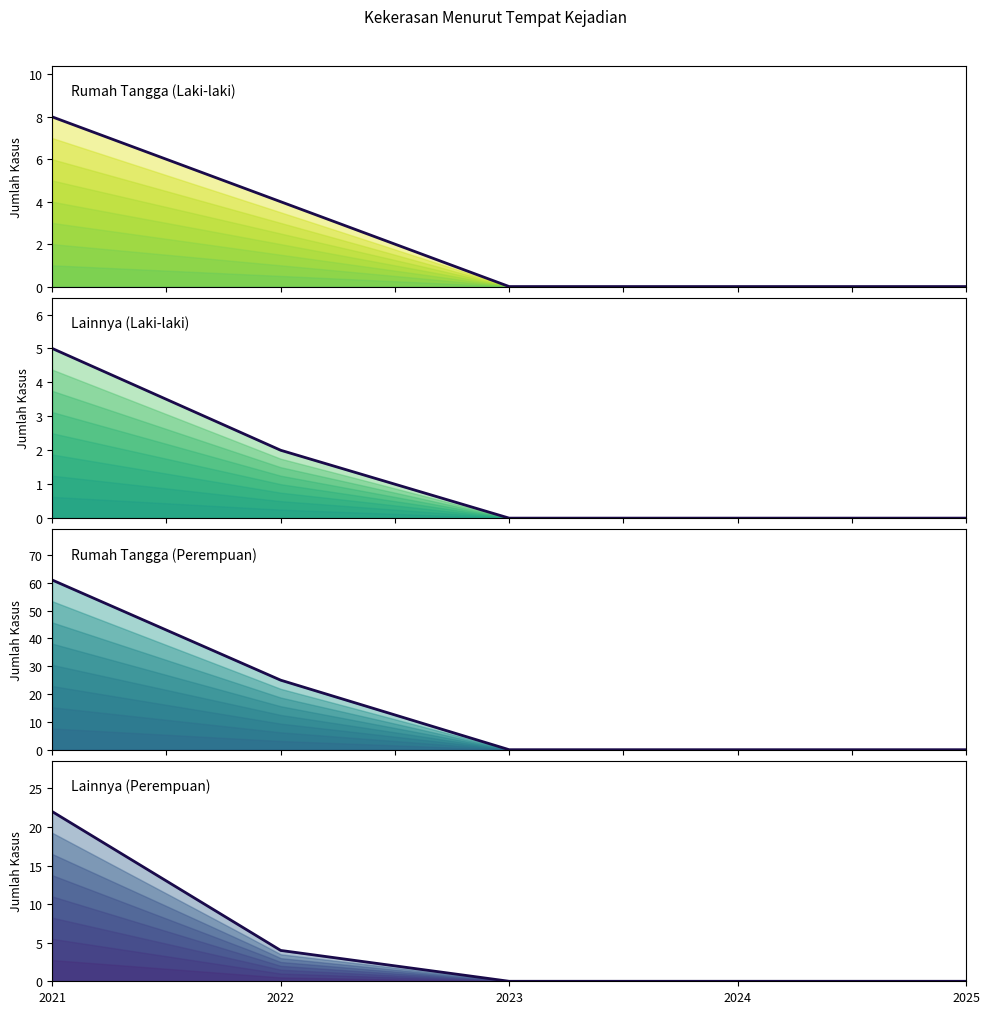

How many lines are shown in the chart?

4